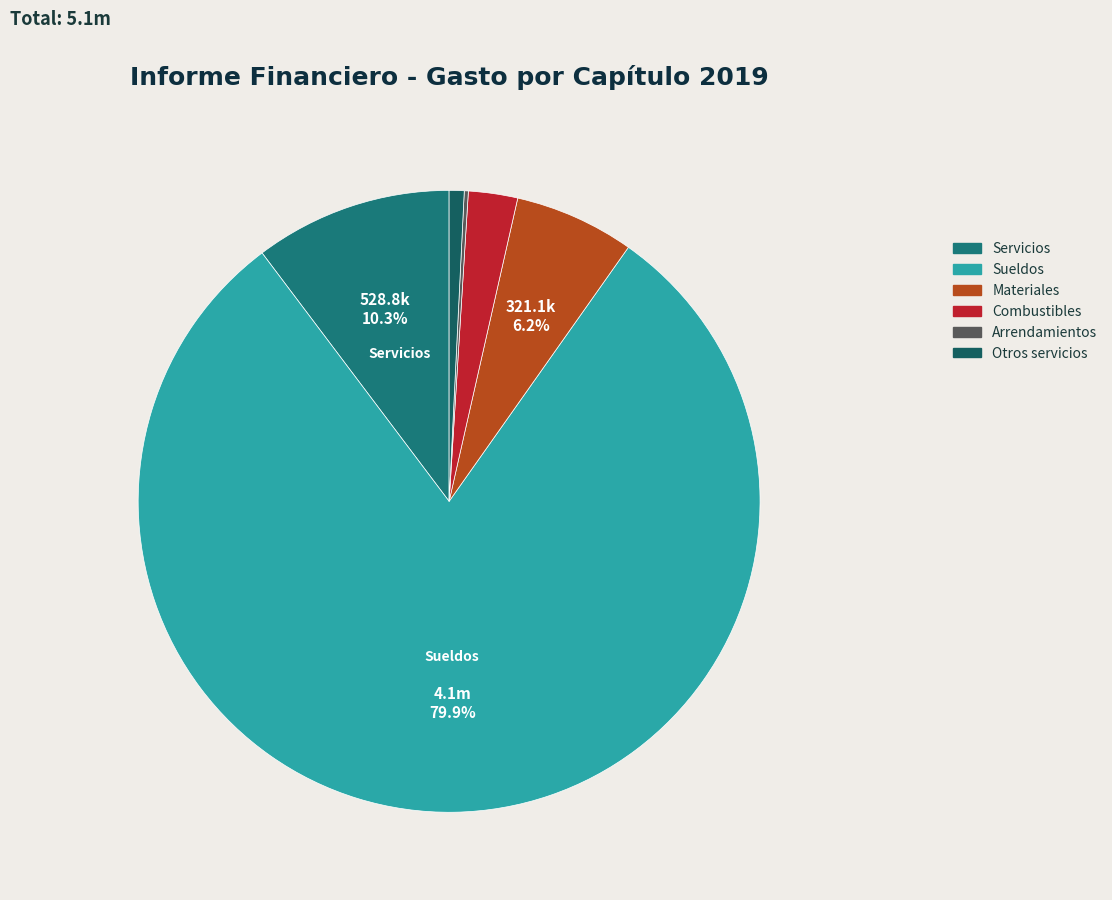

What is the largest slice in the pie chart?

Sueldos